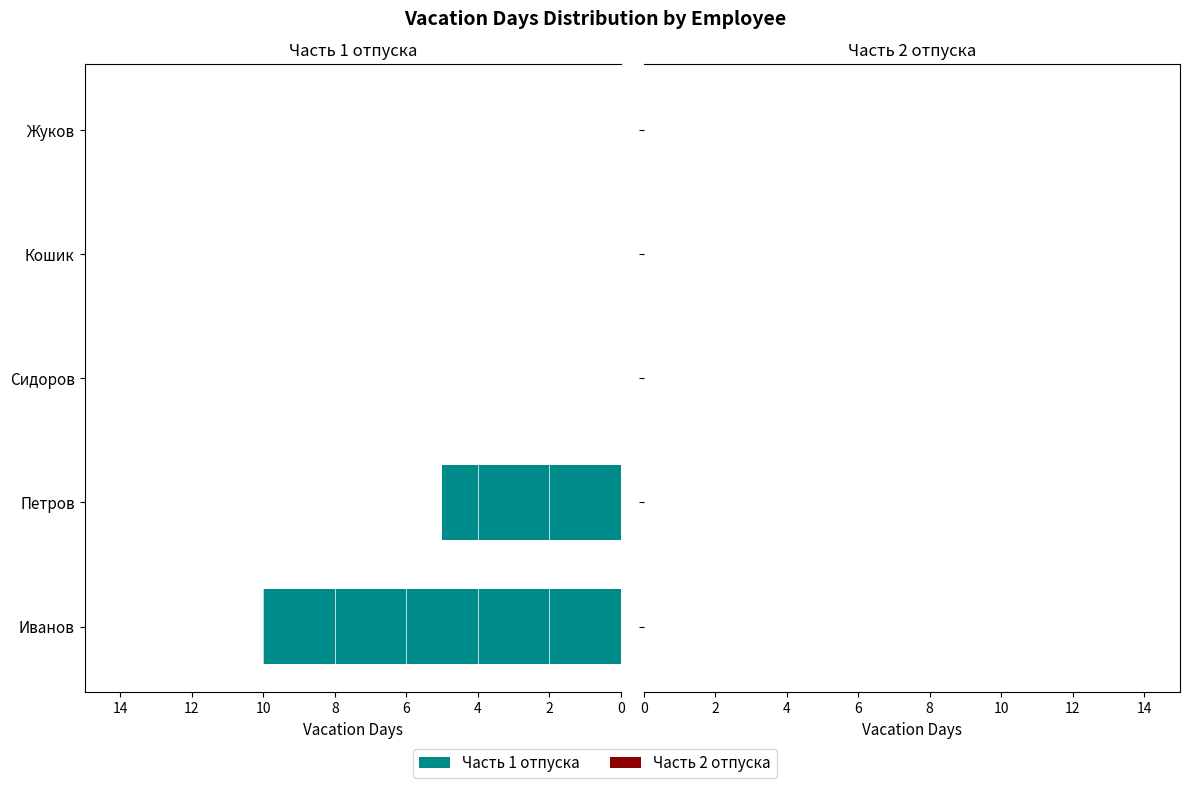

What is the change in value from Иванов to Жуков?

-10